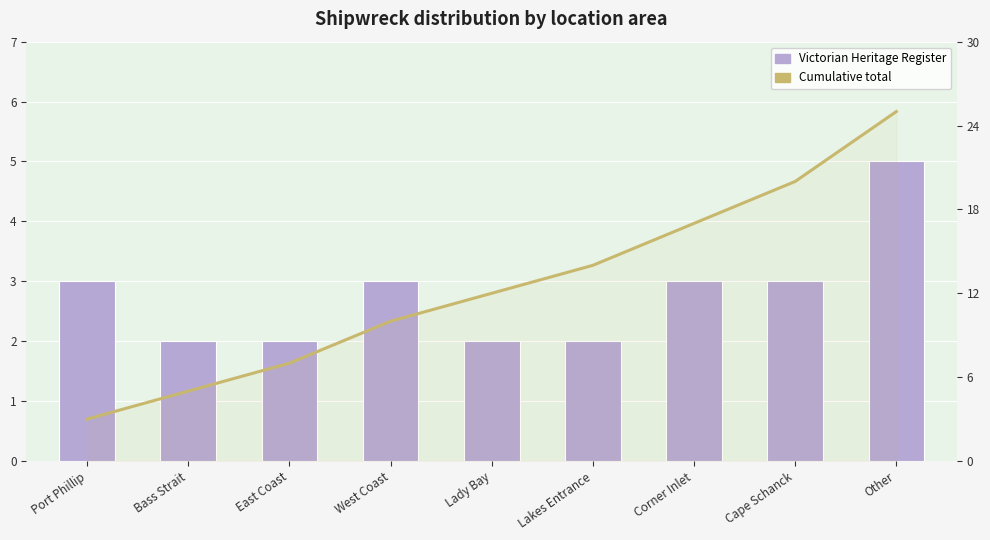

Which series changed the most between West Coast and Other?

Cumulative total